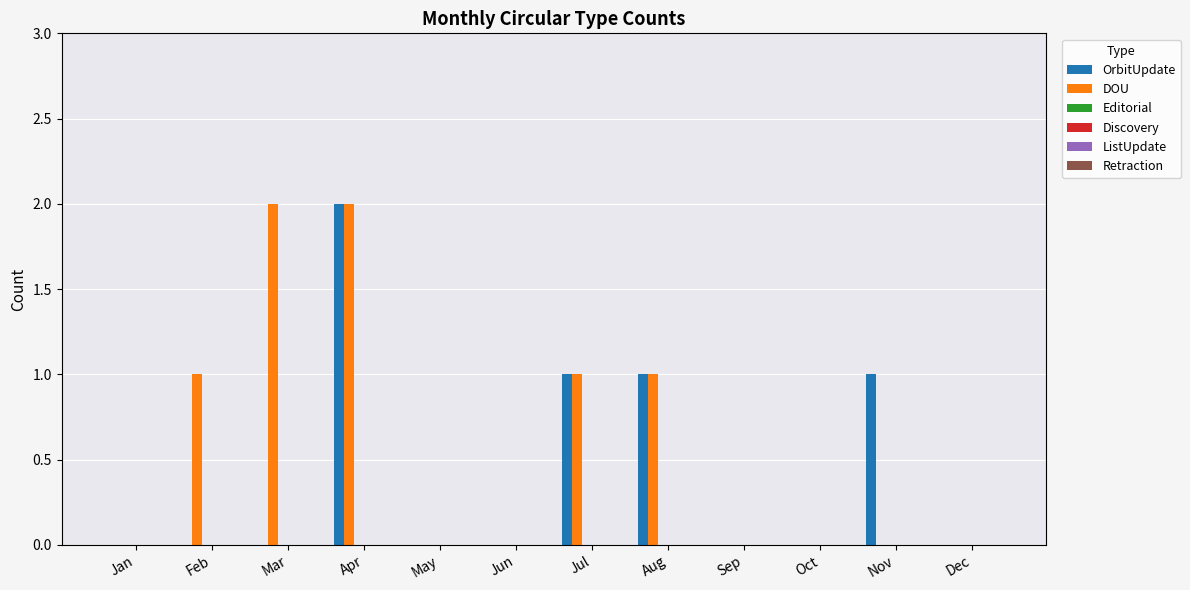

What is the sum of all OrbitUpdate values?

5